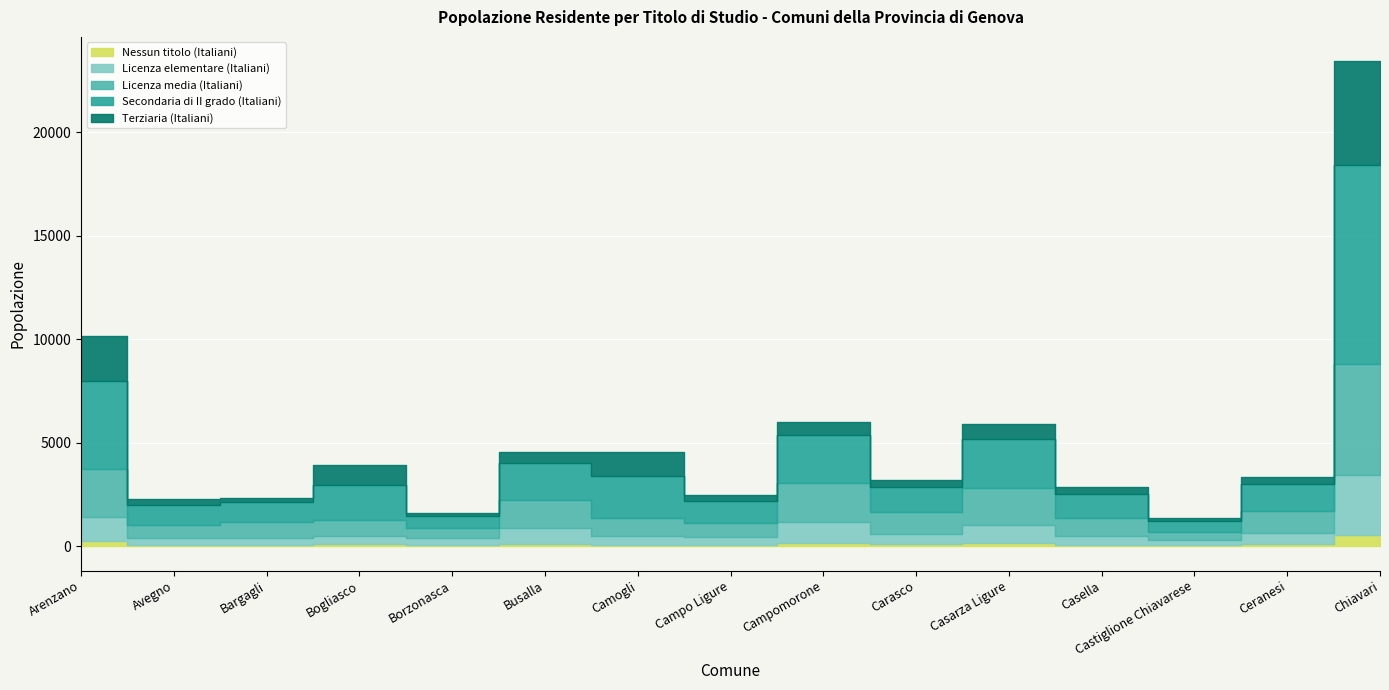

Reading left to right, extract all data points from this chart.

Nessun titolo (Italiani): 246	59	61	90	48	107	62	57	149	93	165	81	40	92	527
Licenza elementare (Italiani): 1158	327	346	397	353	783	444	405	1030	516	849	410	254	537	2901
Licenza media (Italiani): 2330	658	776	767	478	1326	880	662	1896	1025	1798	873	415	1060	5379
Secondaria di II grado (Italiani): 4233	959	936	1684	593	1828	2025	1042	2324	1250	2371	1162	527	1314	9621
Terziaria (Italiani): 2210	274	196	987	127	501	1128	325	603	330	723	322	151	356	5009